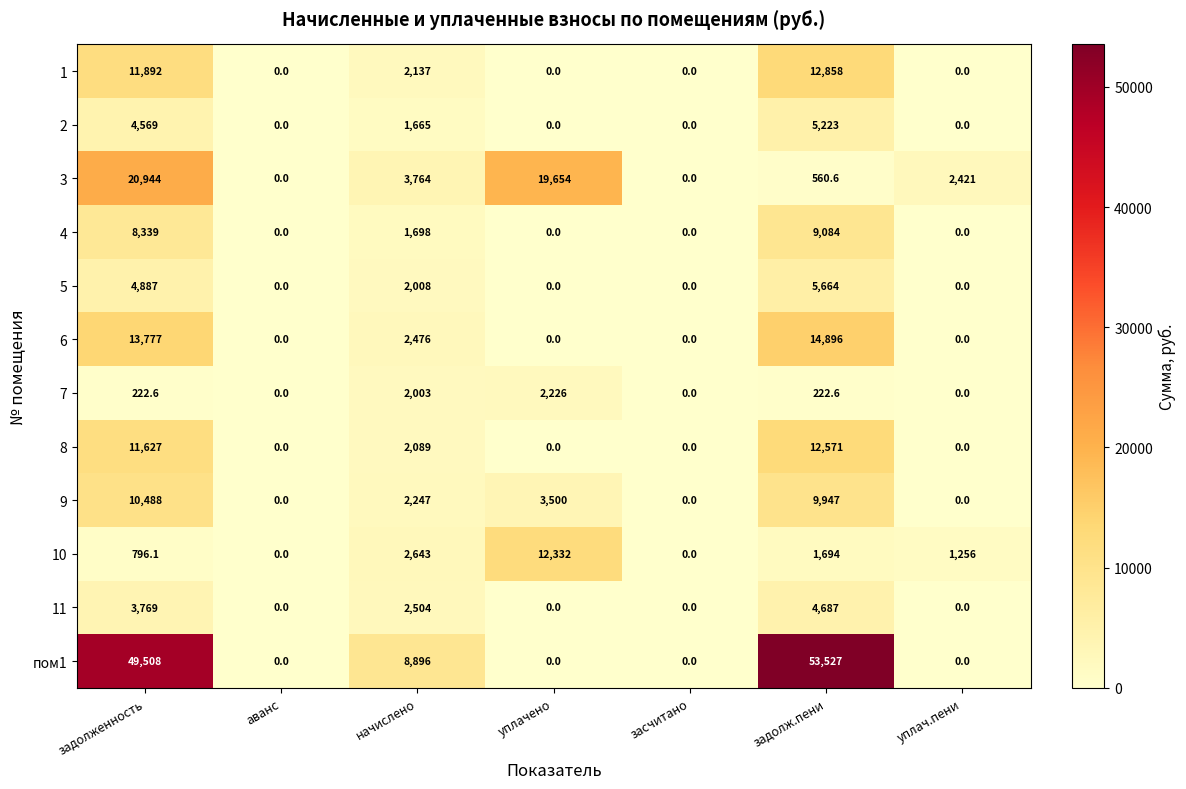

True or false: 8 has a value of 12571.0 at задолж.пени.

True